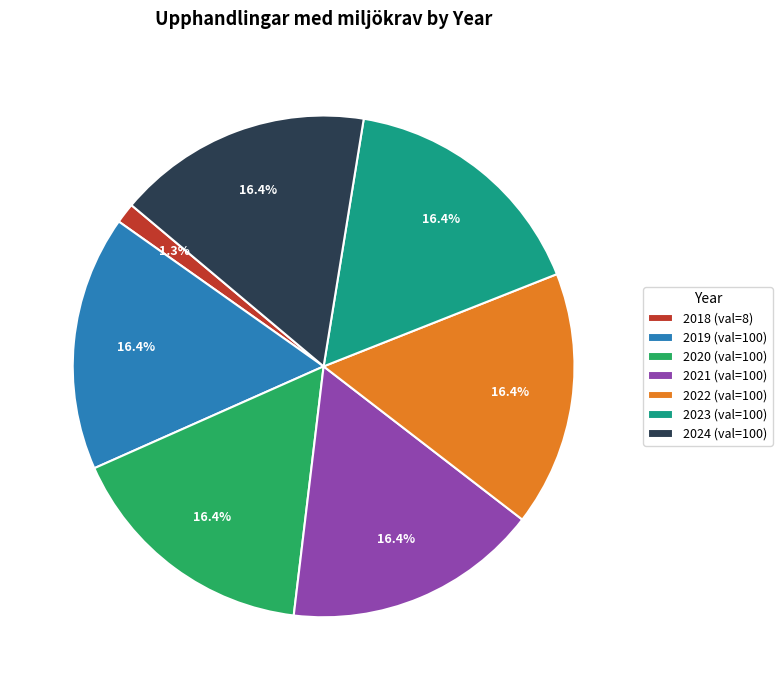

Combined, what portion of the pie is 2018 (val=8) and 2019 (val=100)?

17.8%